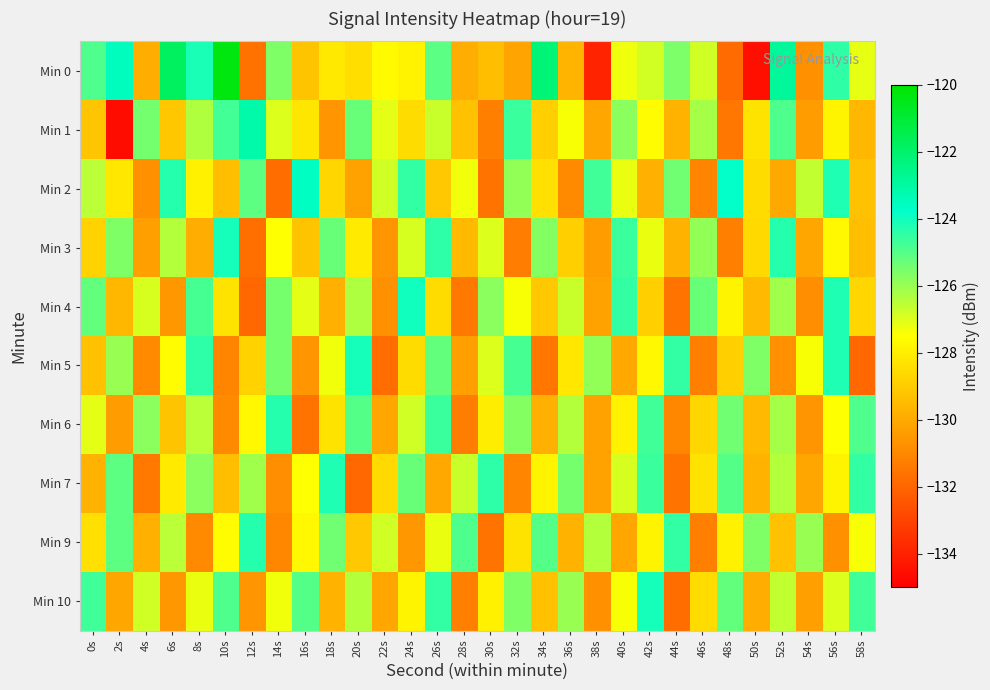

List the series in order of their peak value, highest first.

Min 0, Min 1, Min 2, Min 4, Min 3, Min 5, Min 10, Min 7, Min 6, Min 9